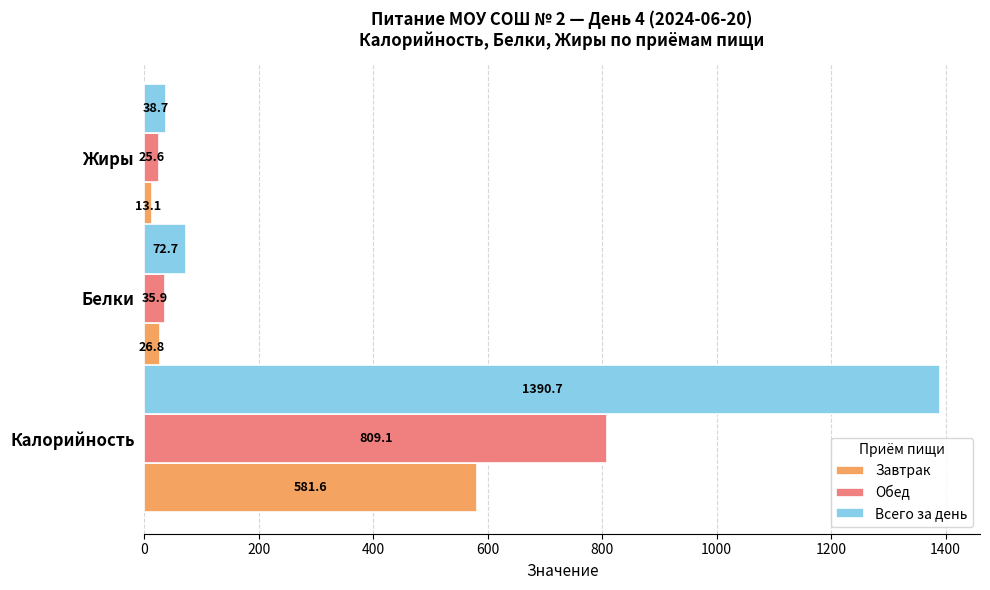

What is the average value of the Завтрак series?

207.2